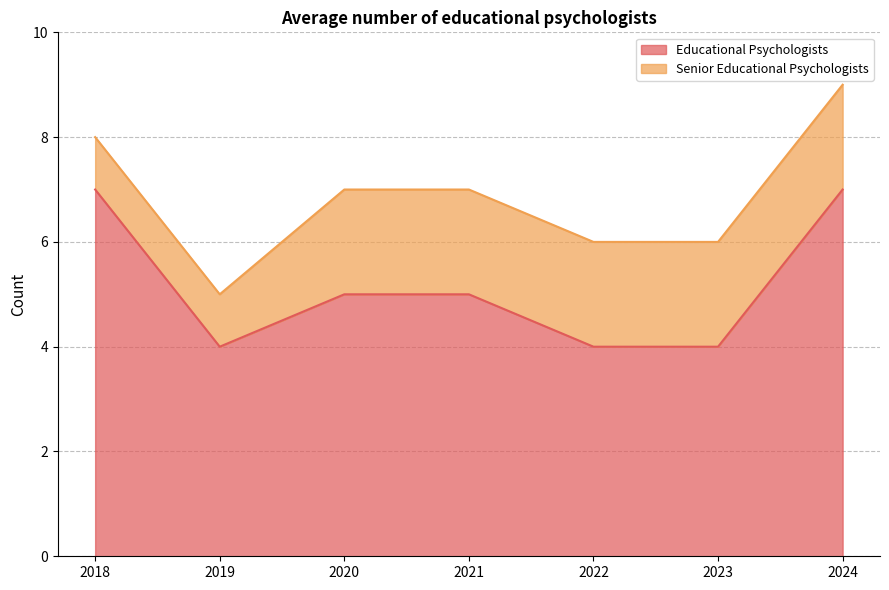

What is the sum of all values?

36